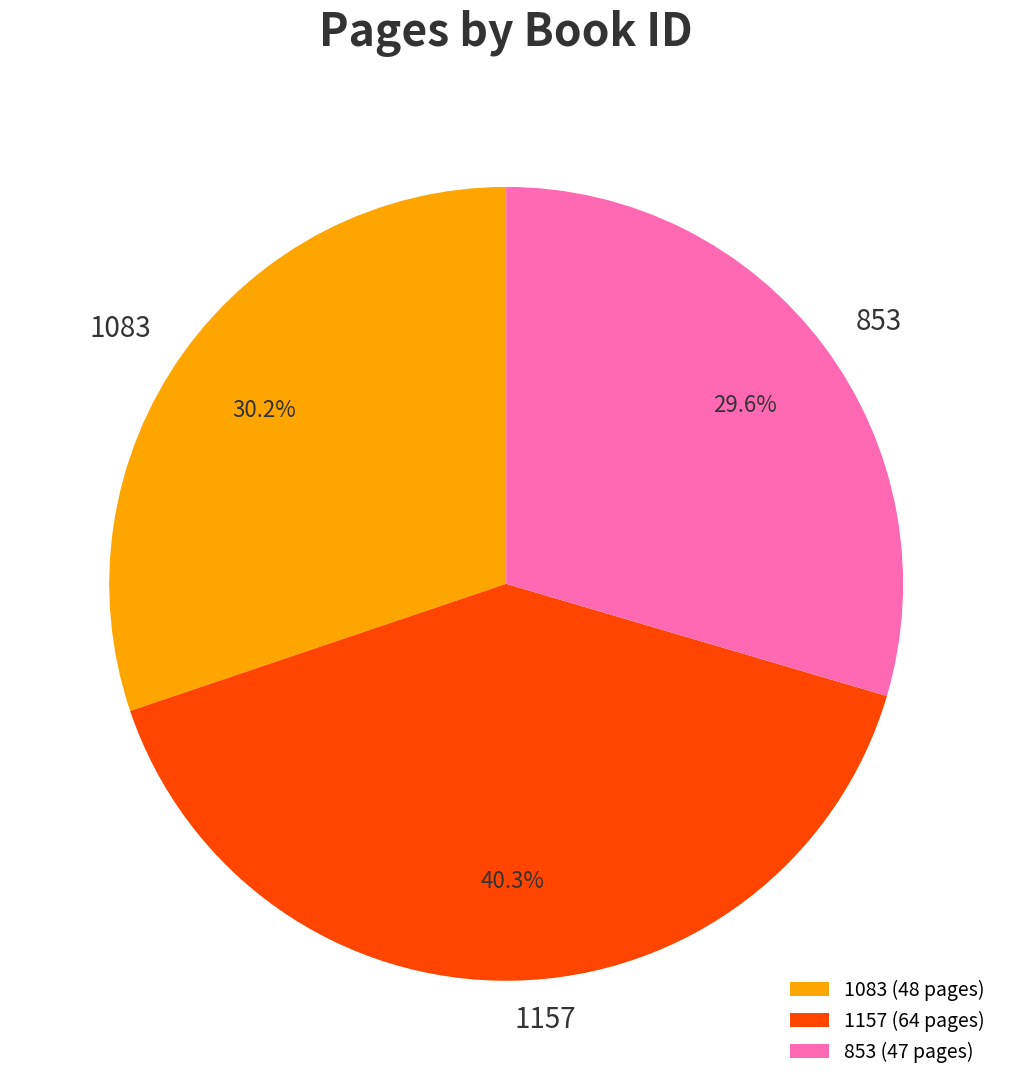

To the nearest percent, what percentage of the pie is 1083?

30%